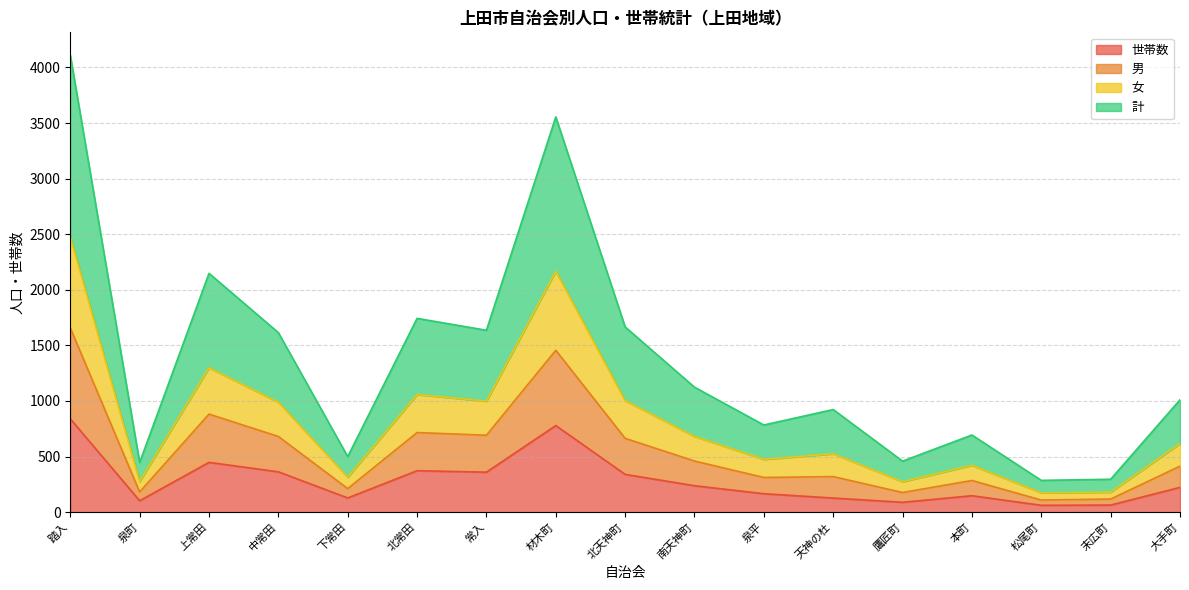

How many categories are shown in the chart?

17